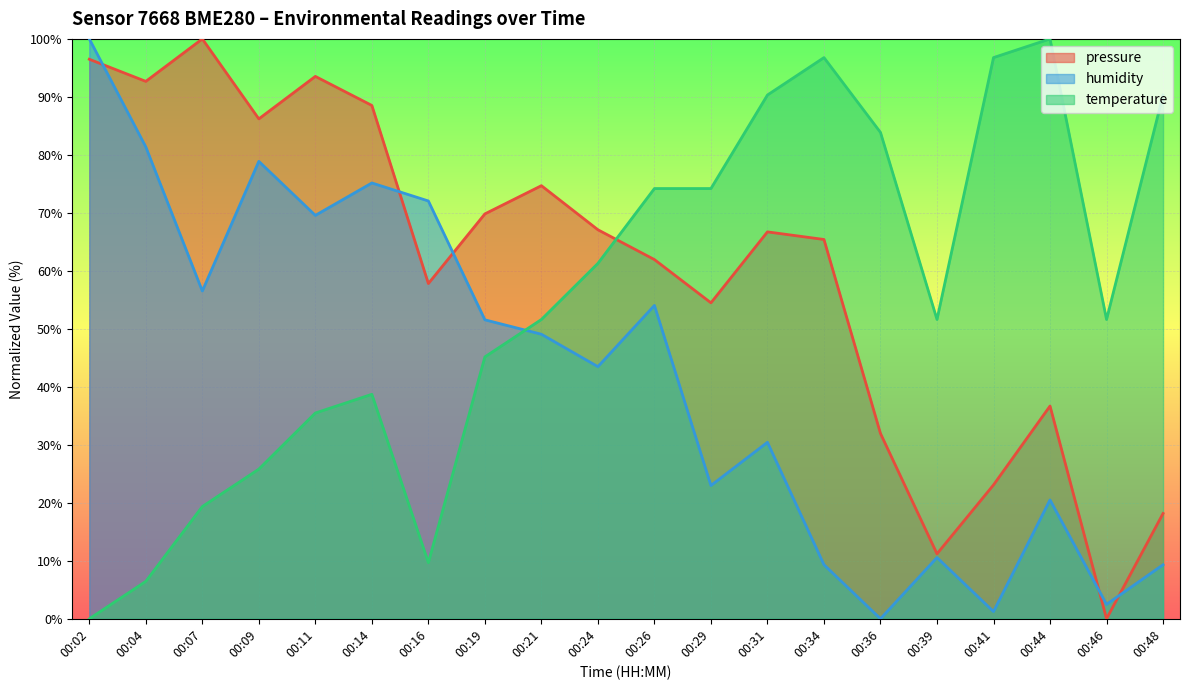

At 00:14, list the series in order from smallest to largest.

temperature, humidity, pressure